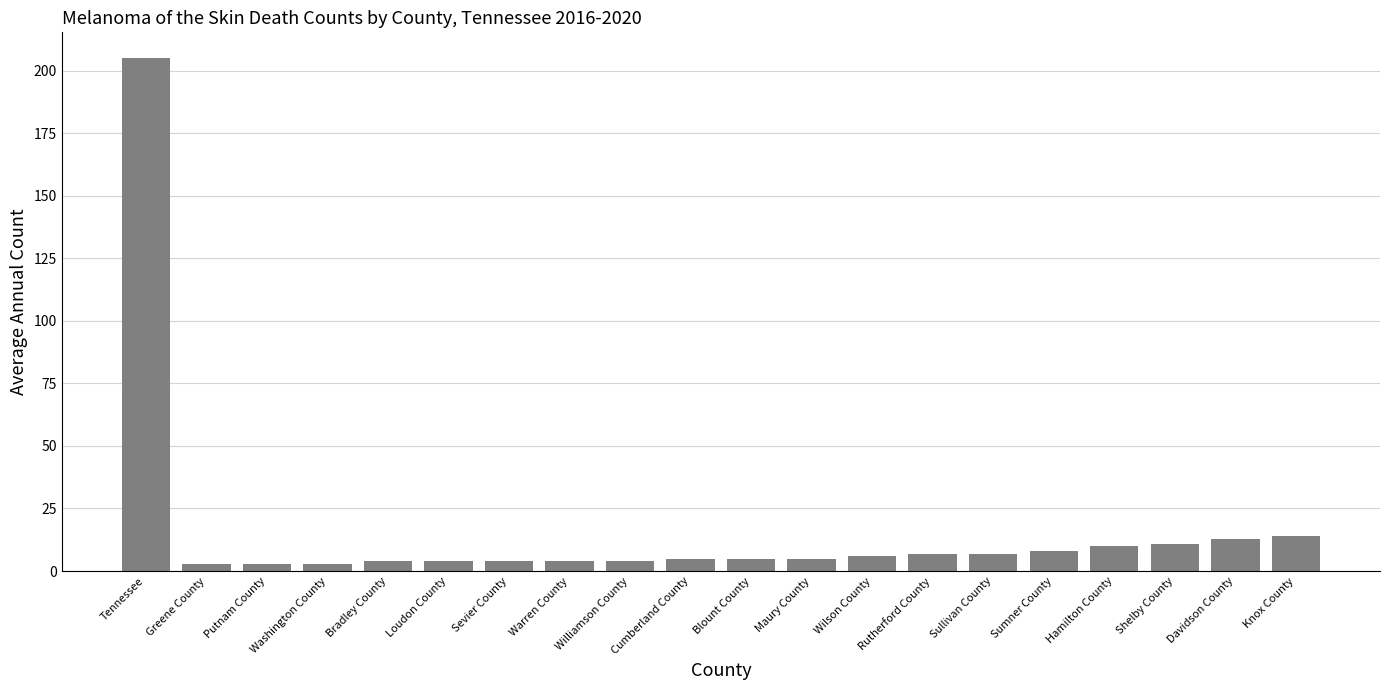

Is it true that the value at Cumberland County is 5?

True